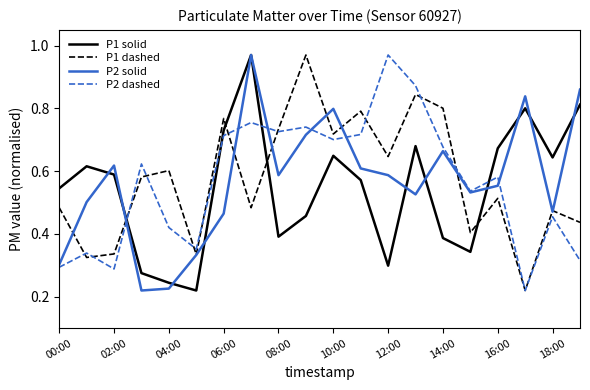

True or false: P1 solid and P1 dashed intersect in this chart.

True